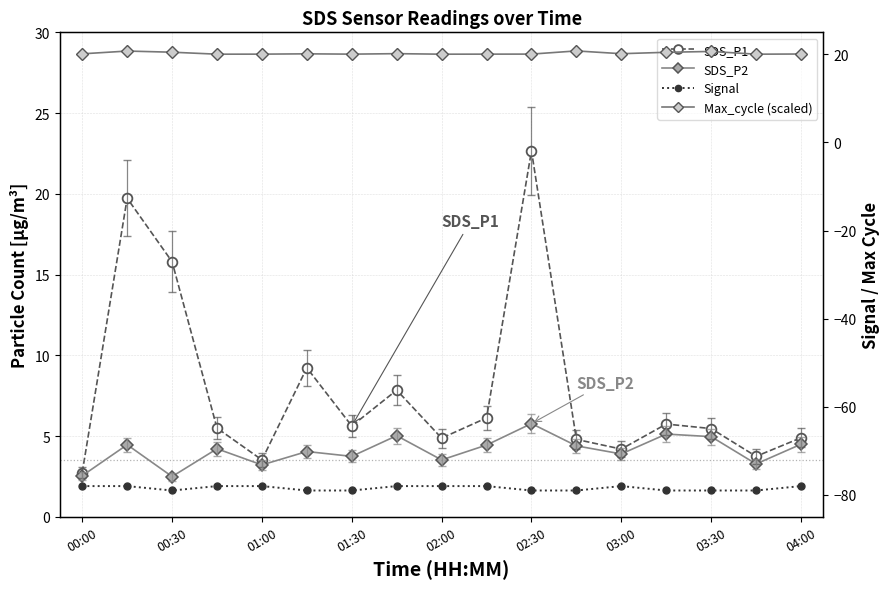

What is the value of the SDS_P1 point at the 9th from the left?

4.9